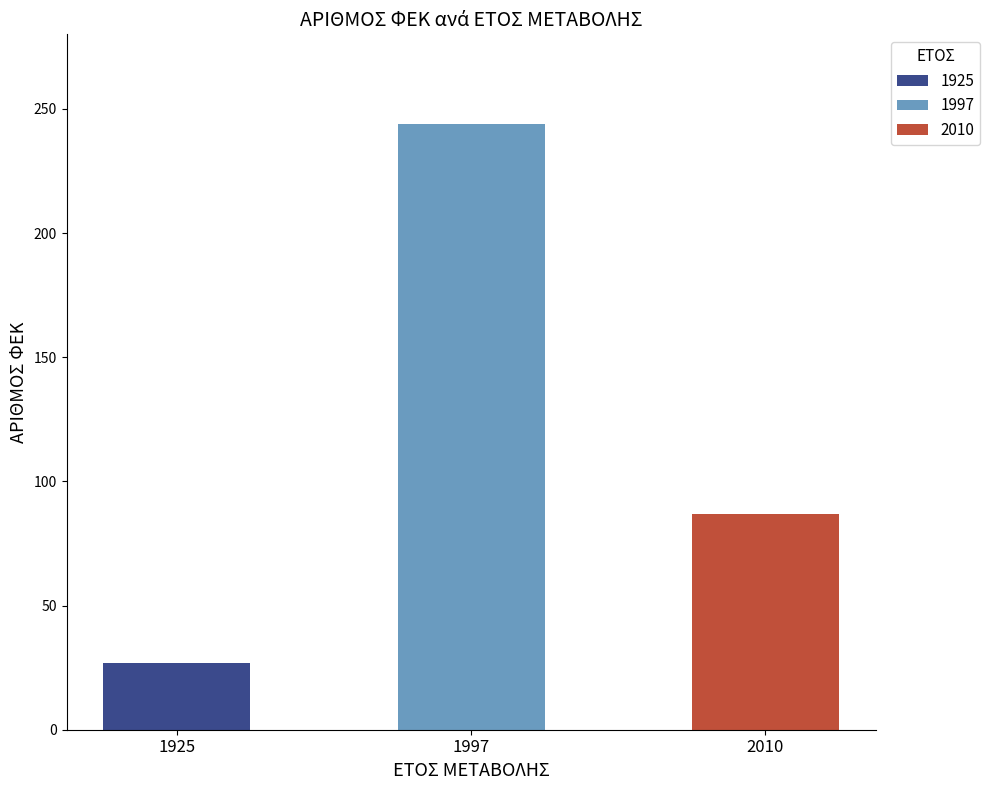

List the labels in order of value, largest first.

1997, 2010, 1925